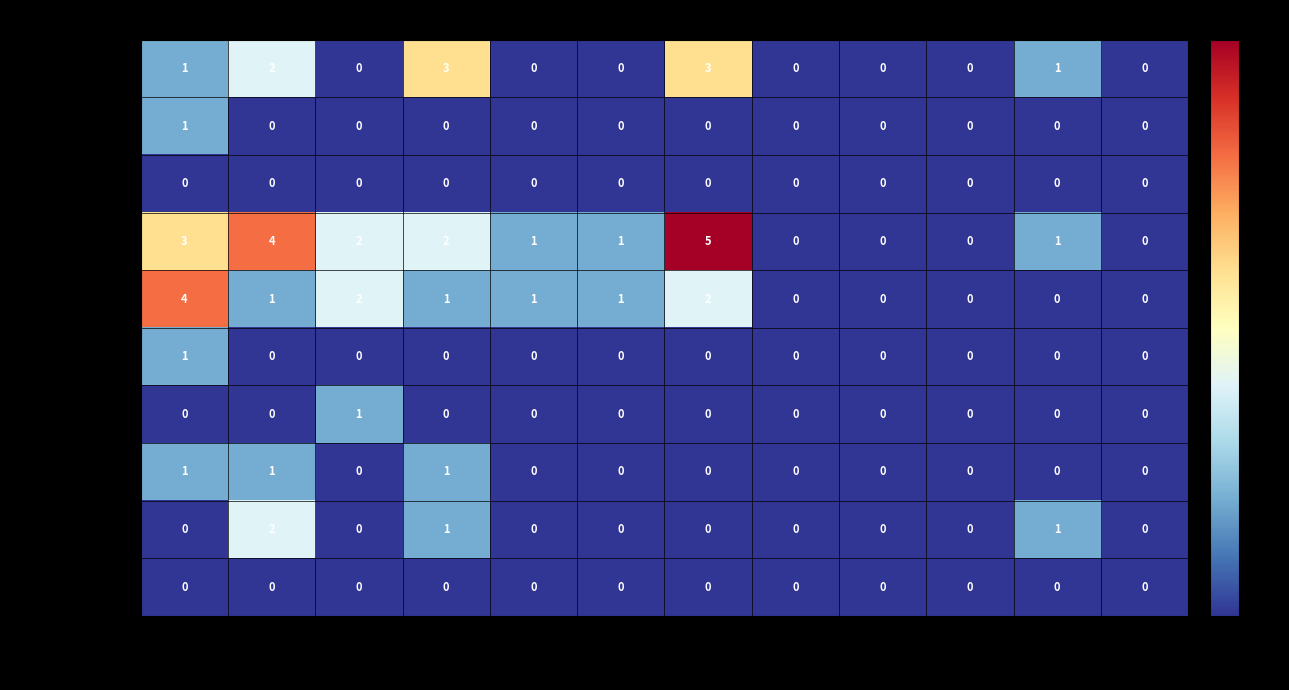

What is the total value across all series at 2004?

10